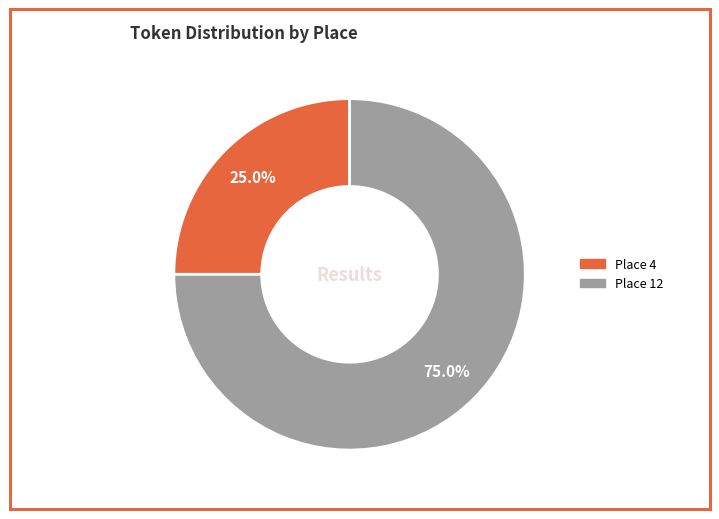

What is the majority slice?

Place 12